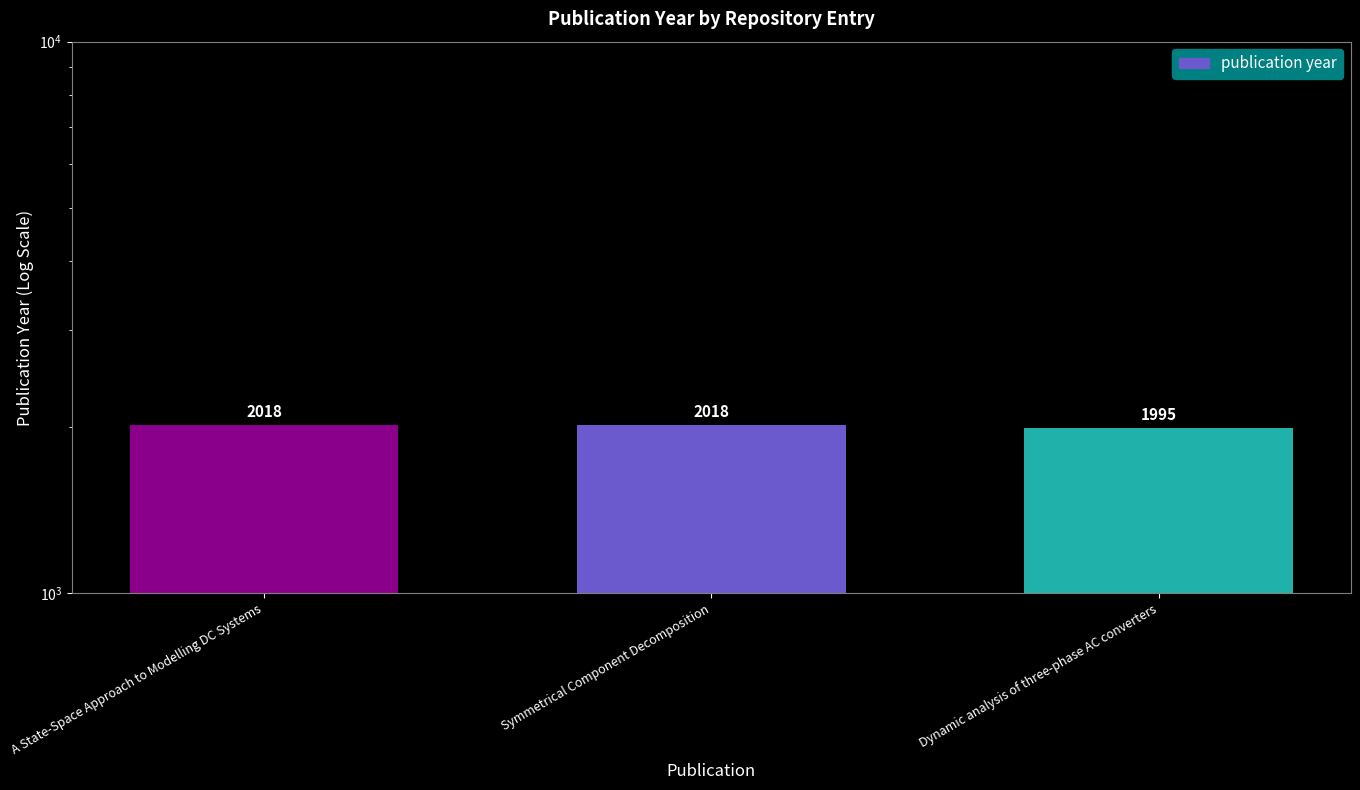

Reading left to right, transcribe all the data shown in this chart.

A State-Space Approach to Modelling DC Systems=2018	Symmetrical Component Decomposition=2018	Dynamic analysis of three-phase AC converters=1995